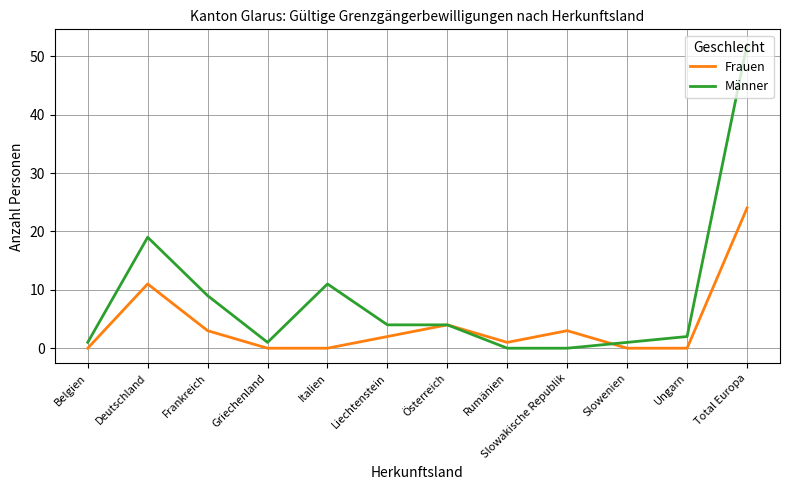

List the series in order of their overall mean, lowest first.

Frauen, Männer